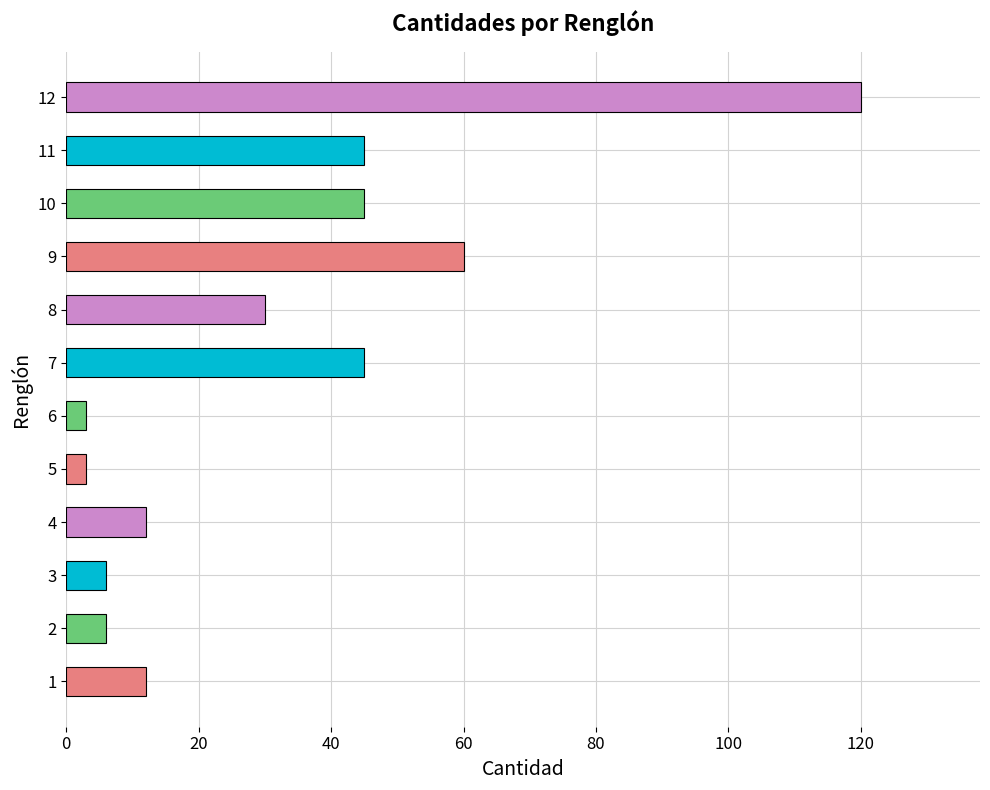

The chart shows a value of 45 at 7. True or false?

True